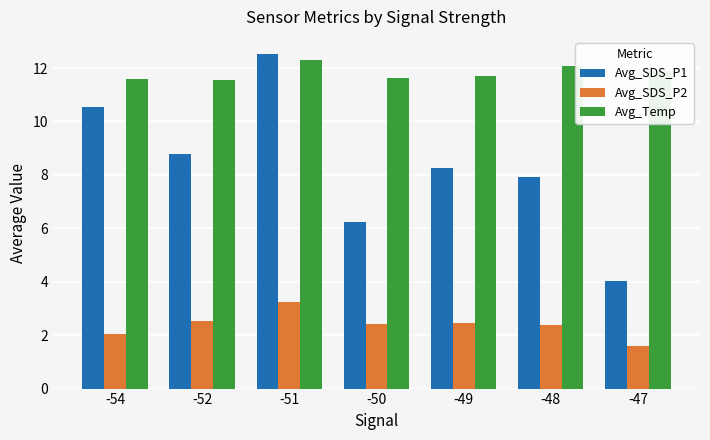

At which label does Avg_SDS_P1 reach its minimum?

-47